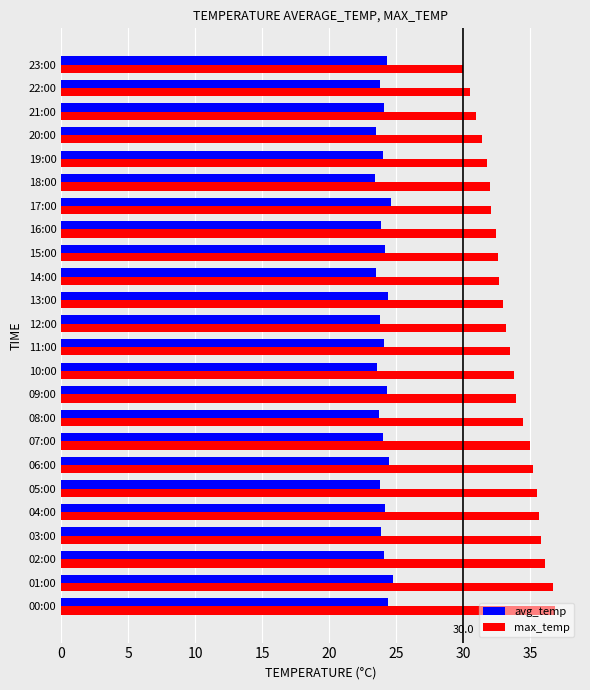

Which series has the widest spread of values?

max_temp